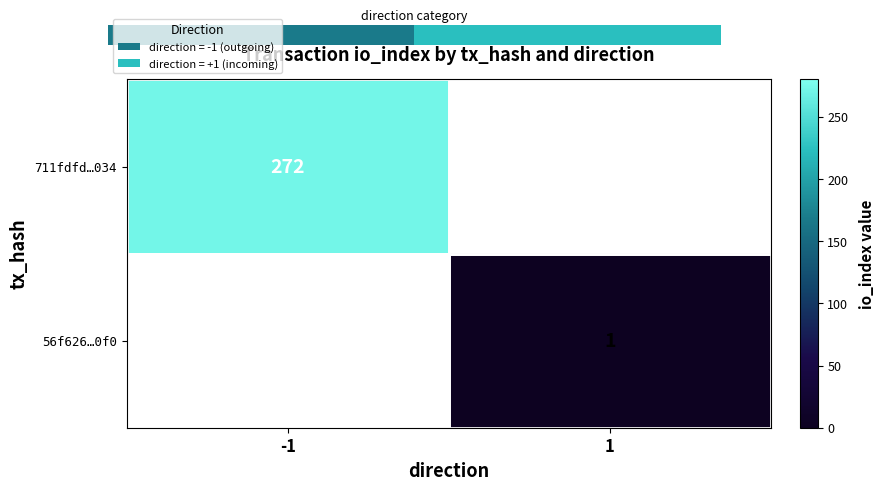

Is it true that 56f626…0f0 equals 1.6 at 1?

False